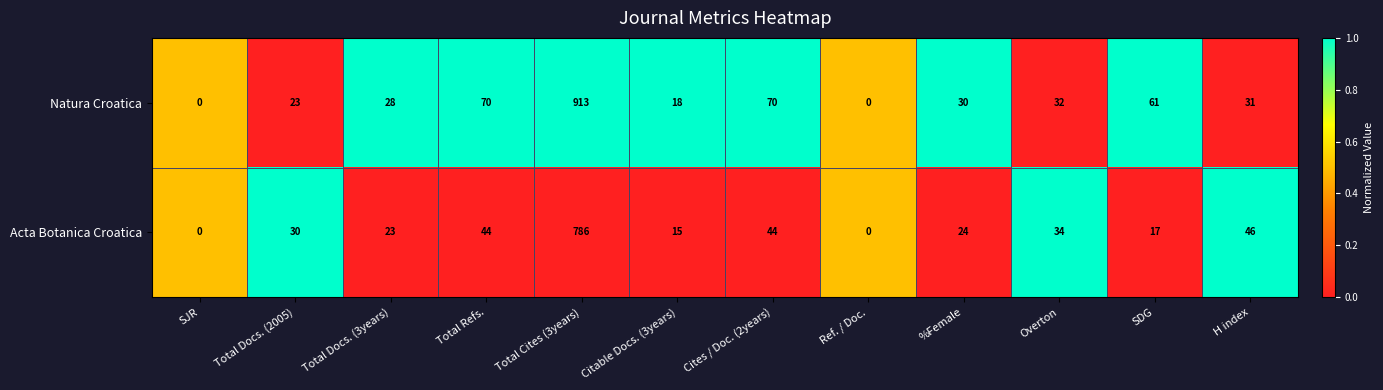

What is the total value across all series at H index?

77